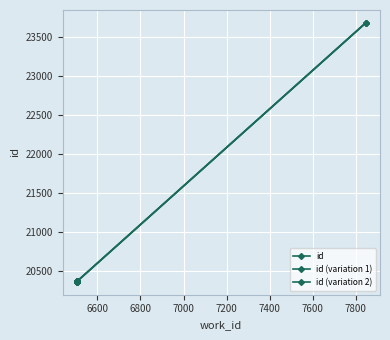

What is the smallest value displayed?

20363